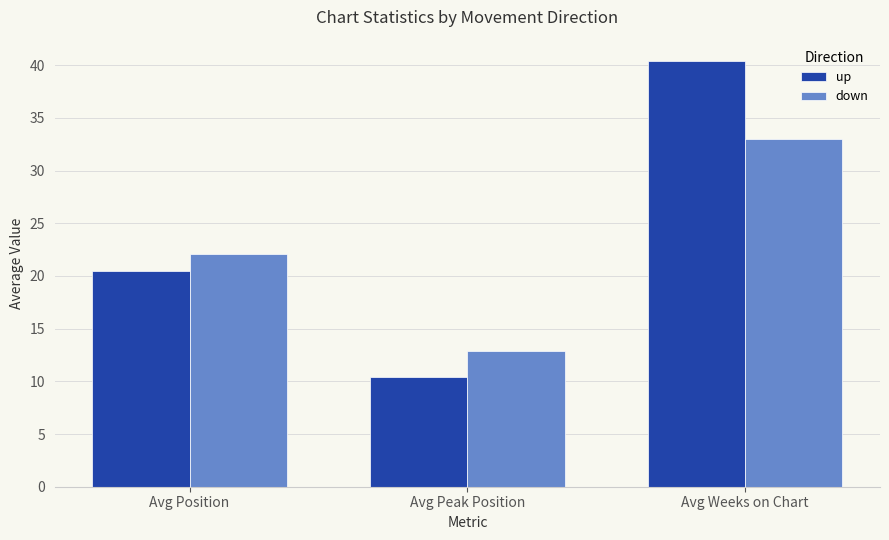

Reading left to right, transcribe all the data shown in this chart.

up: Avg Position=20.5	Avg Peak Position=10.4	Avg Weeks on Chart=40.4
down: Avg Position=22.1	Avg Peak Position=12.9	Avg Weeks on Chart=33.0